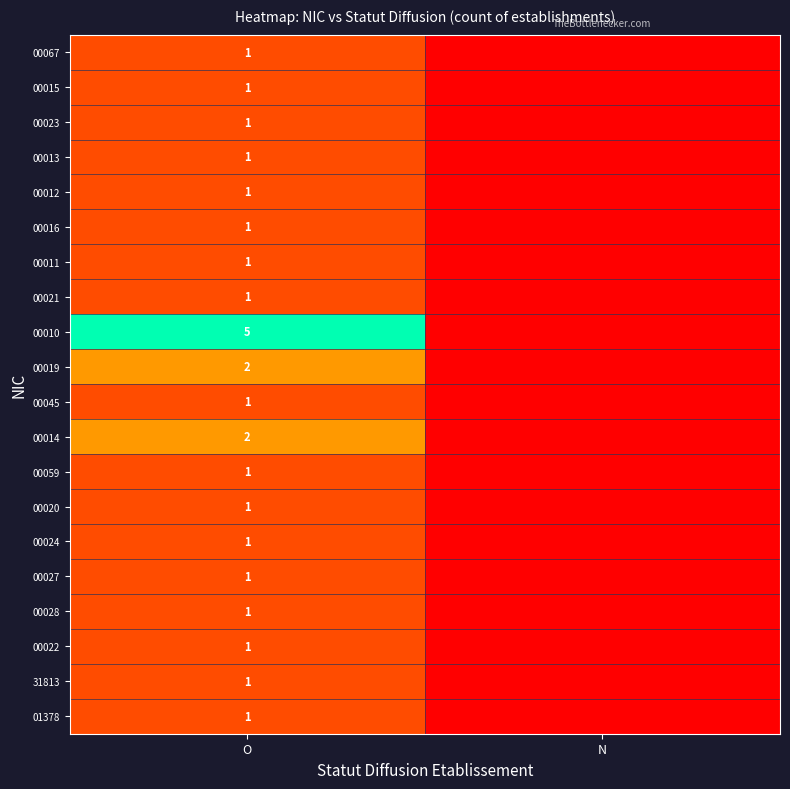

What is the total value across all series at O?

26